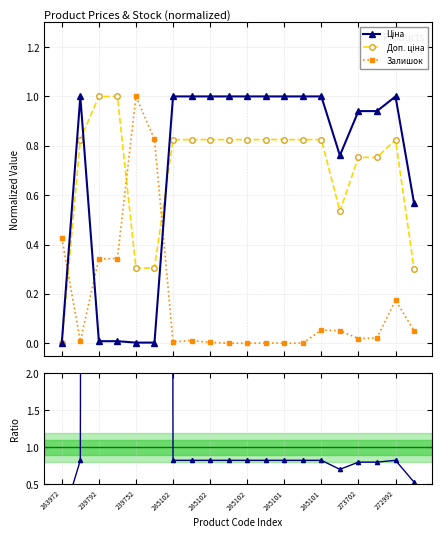

How many times do Ratio Доп./Ціна and Залишок cross each other?

1